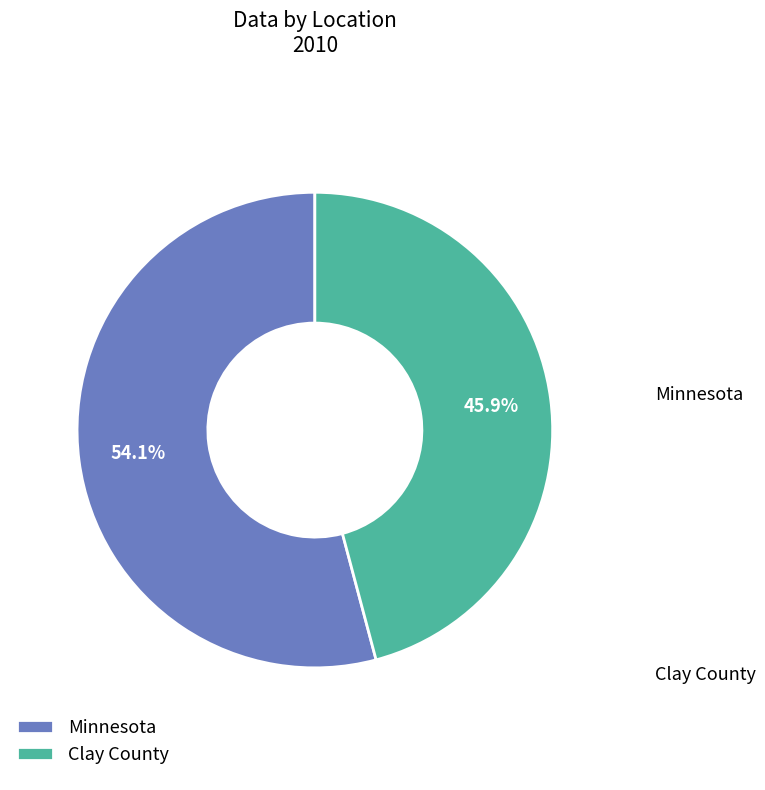

To the nearest percent, what percentage of the pie is Minnesota?

54%